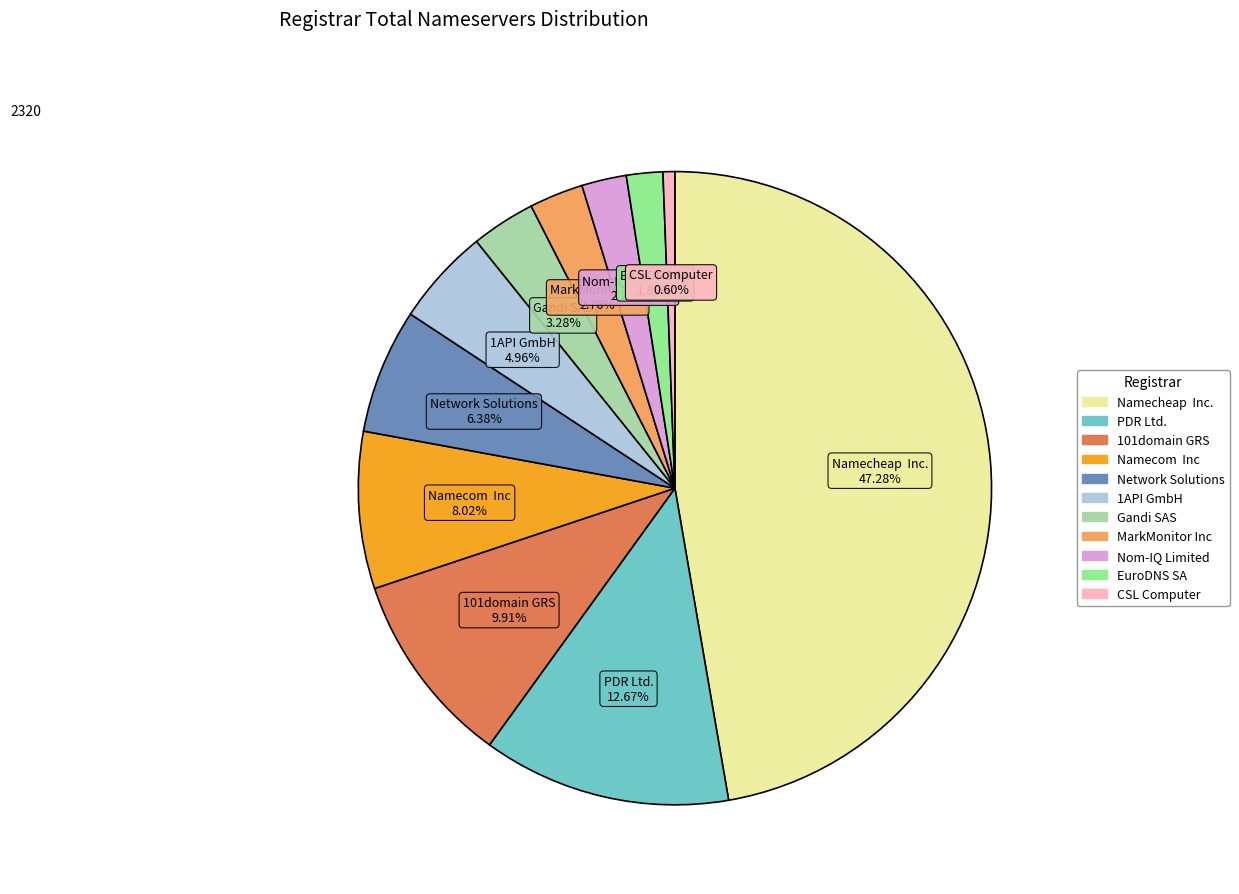

To the nearest percent, what is the difference between the largest and smallest slice percentages?

47%